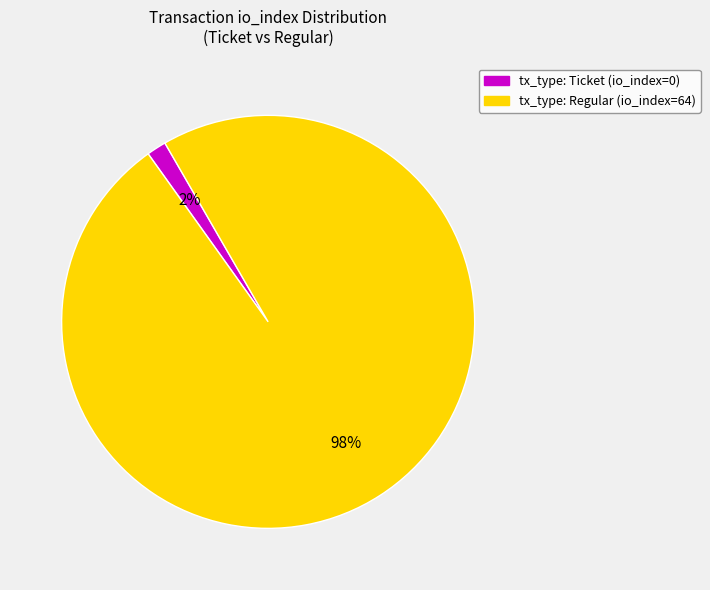

Which has a higher value, tx_type: Regular (io_index=64) or tx_type: Ticket (io_index=0)?

tx_type: Regular (io_index=64)